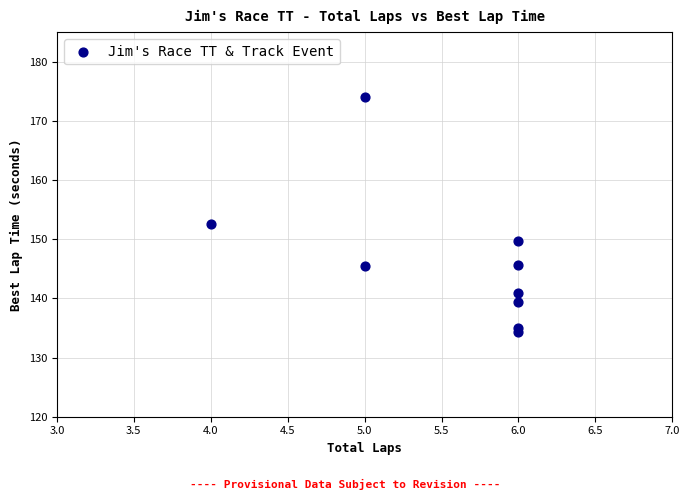

What Y value in the scatter plot is closest to 154?

152.5